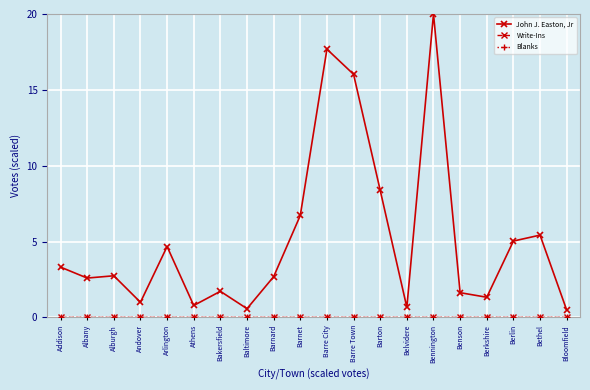

The Write-Ins series shows 0.0 at Andover. True or false?

True